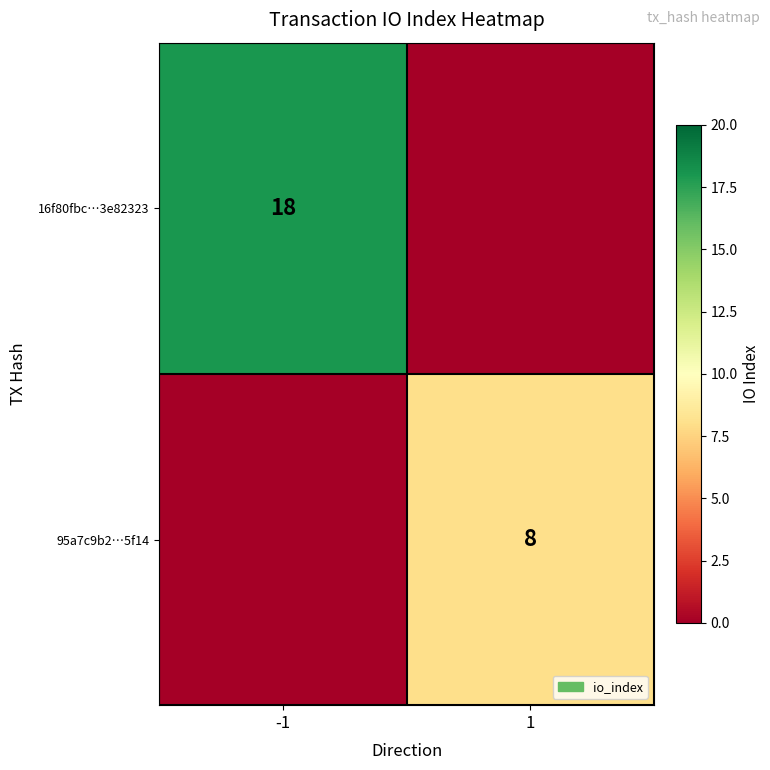

The value of 16f80fbc…3e82323 at -1 is 18. True or false?

True